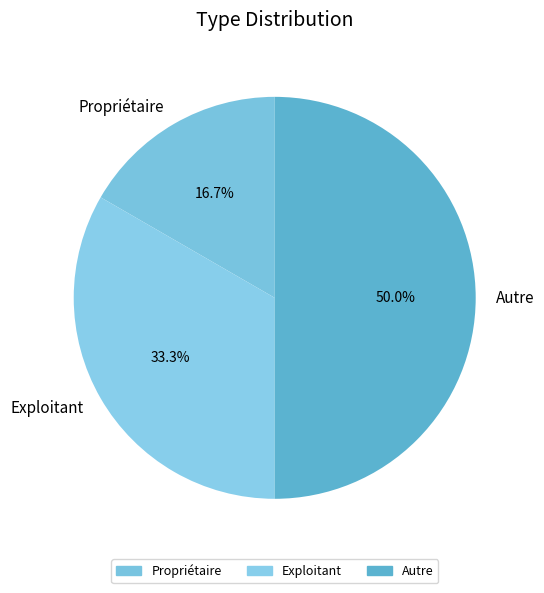

Between Propriétaire and Exploitant, which is larger?

Exploitant